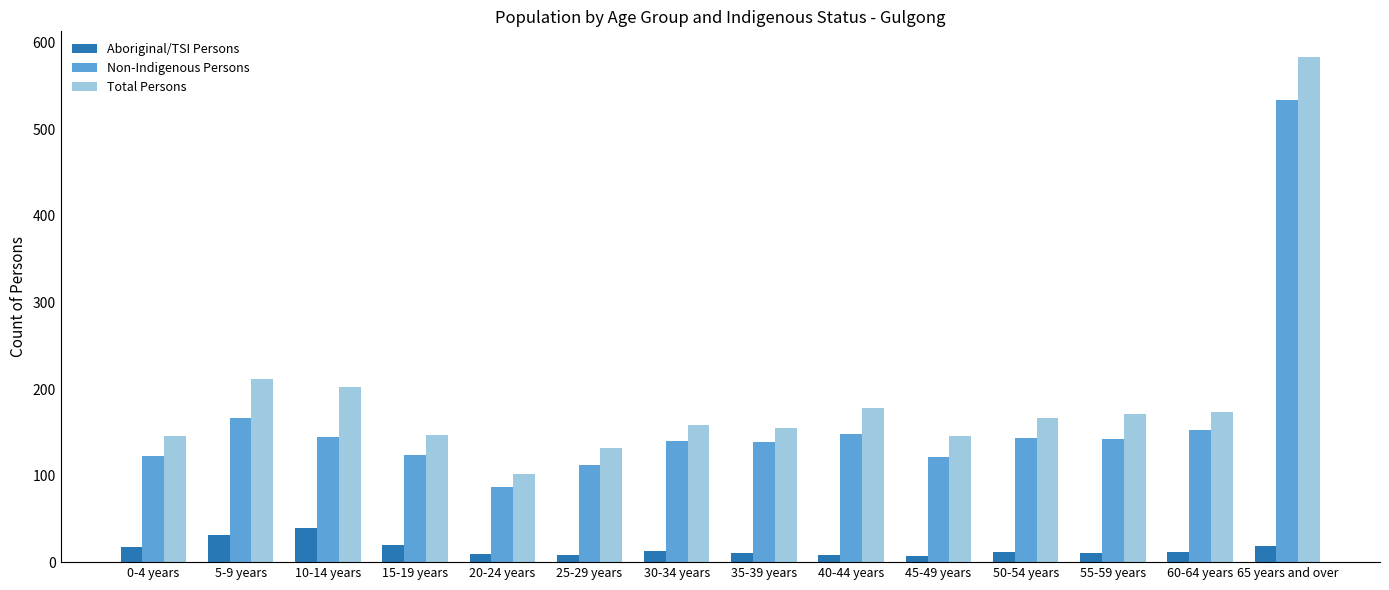

What is the difference between the maximum and minimum values in the Non-Indigenous Persons series?

447